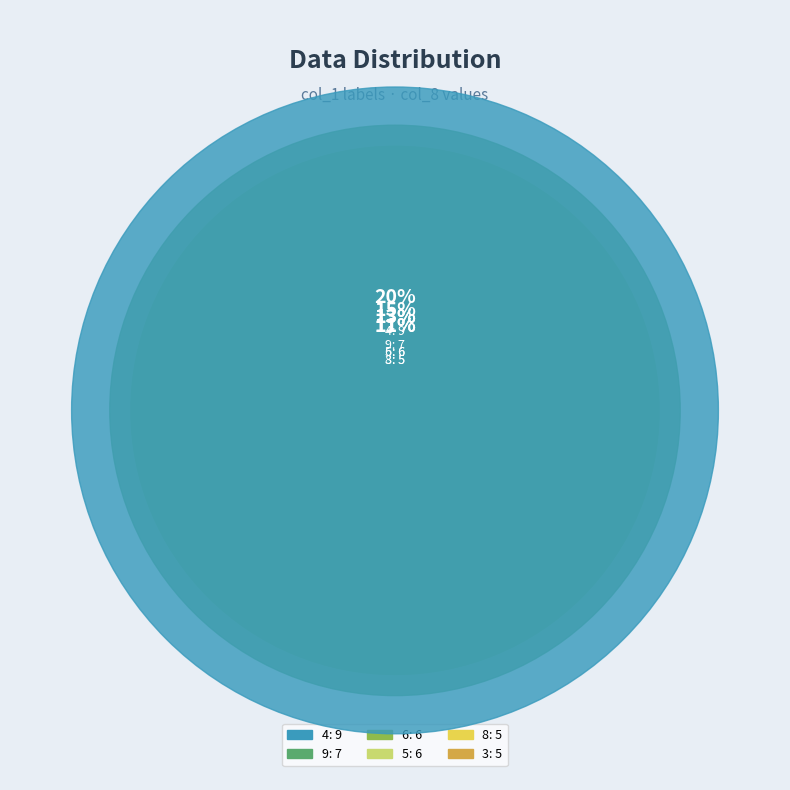

Does 9 represent more than half of the total?

No